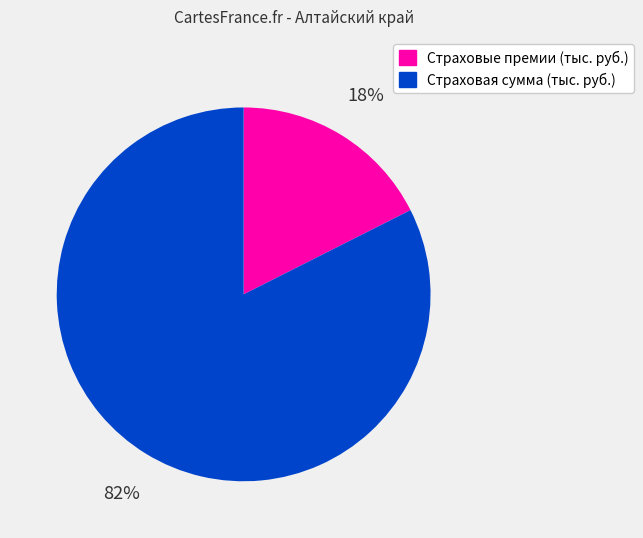

What percentage is the Страховая сумма (тыс. руб.) slice, to the nearest percent?

82%